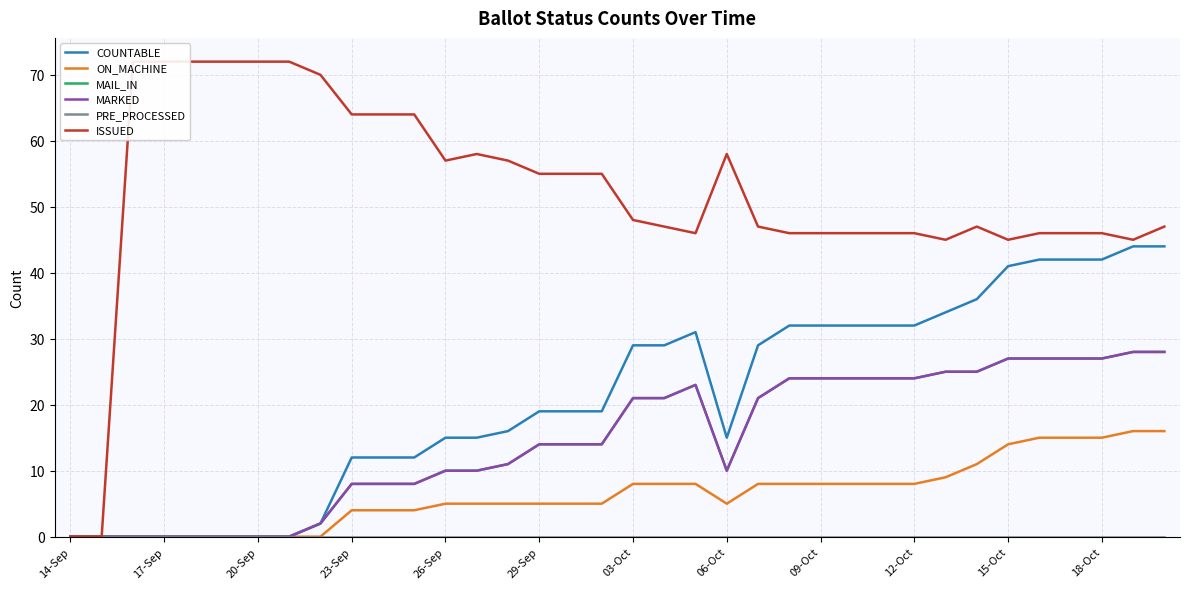

True or false: ON_MACHINE and COUNTABLE intersect in this chart.

False